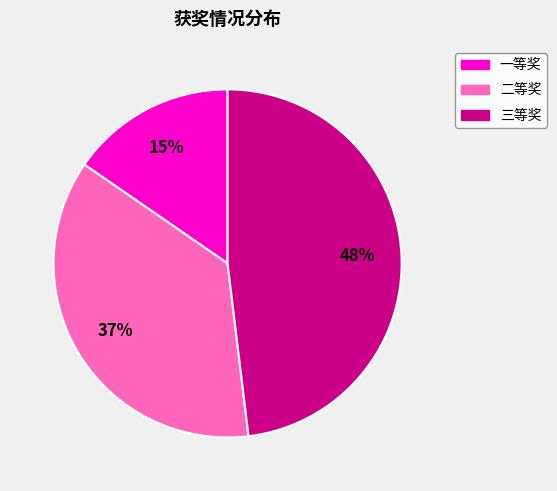

How many segments does this pie chart have?

3